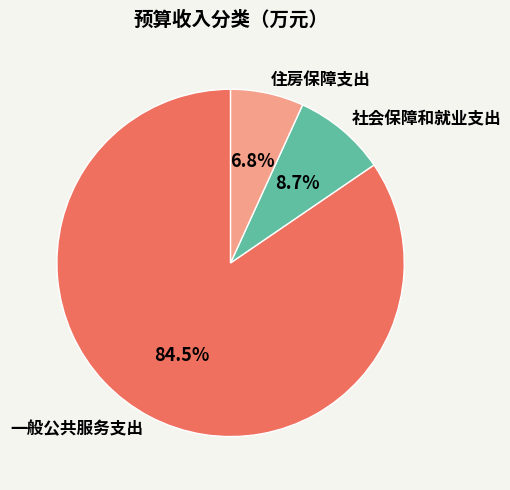

What is the largest slice in the pie chart?

一般公共服务支出